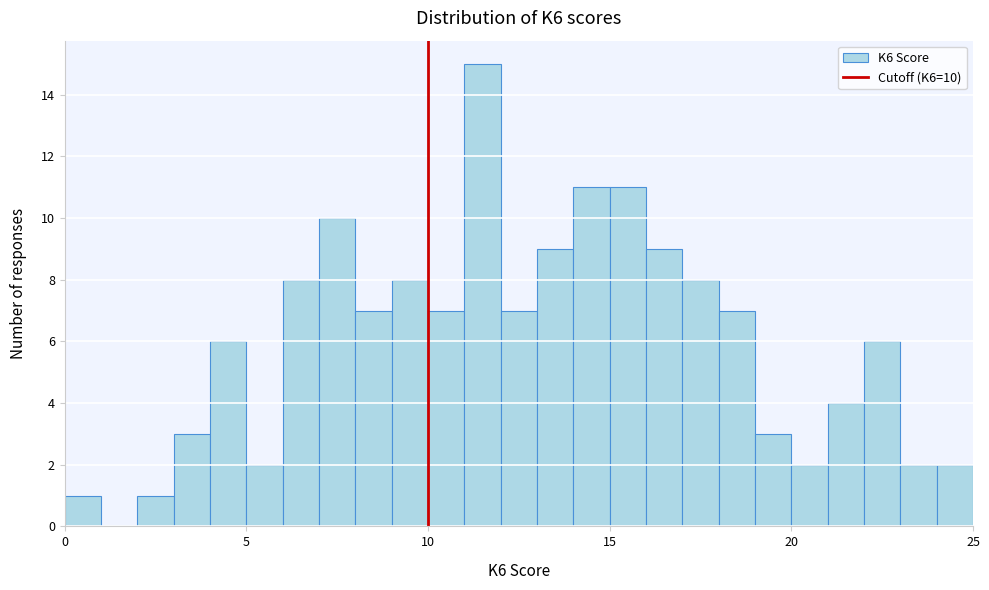

Read against the x-axis, roughly where is the centre of the tallest bar?

11.5